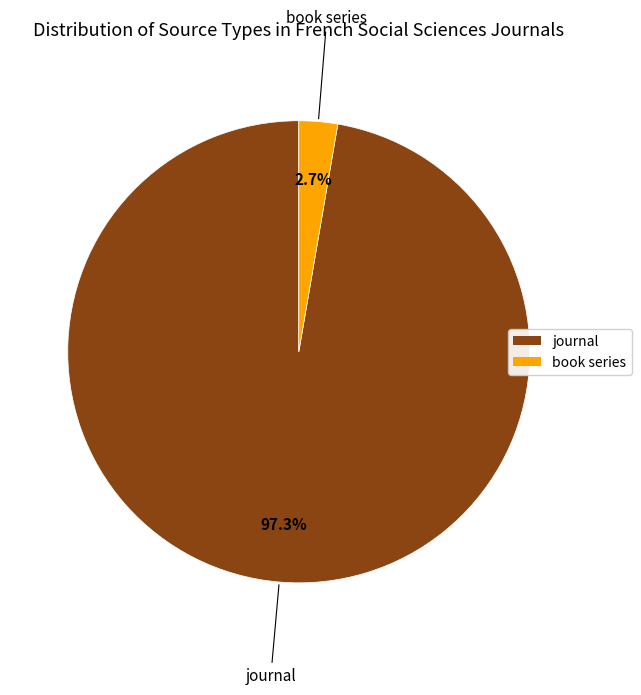

Rank the categories by value from highest to lowest.

journal, book series